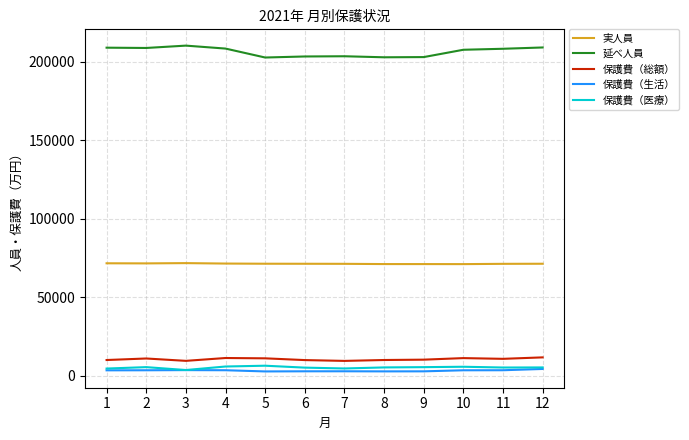

True or false: 保護費（生活） and 実人員 cross at least once.

False